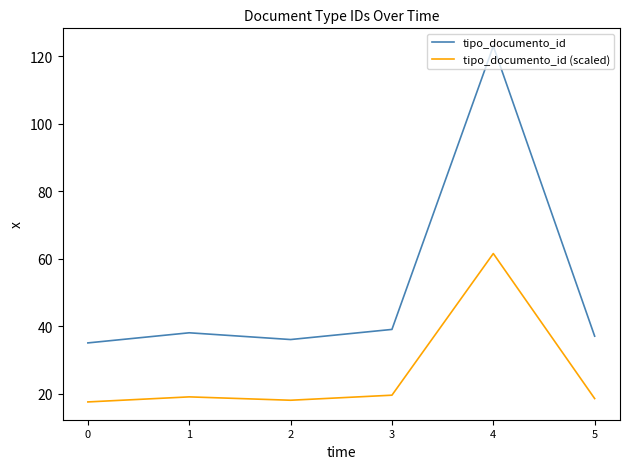

Which series has the largest range (max minus min)?

tipo_documento_id